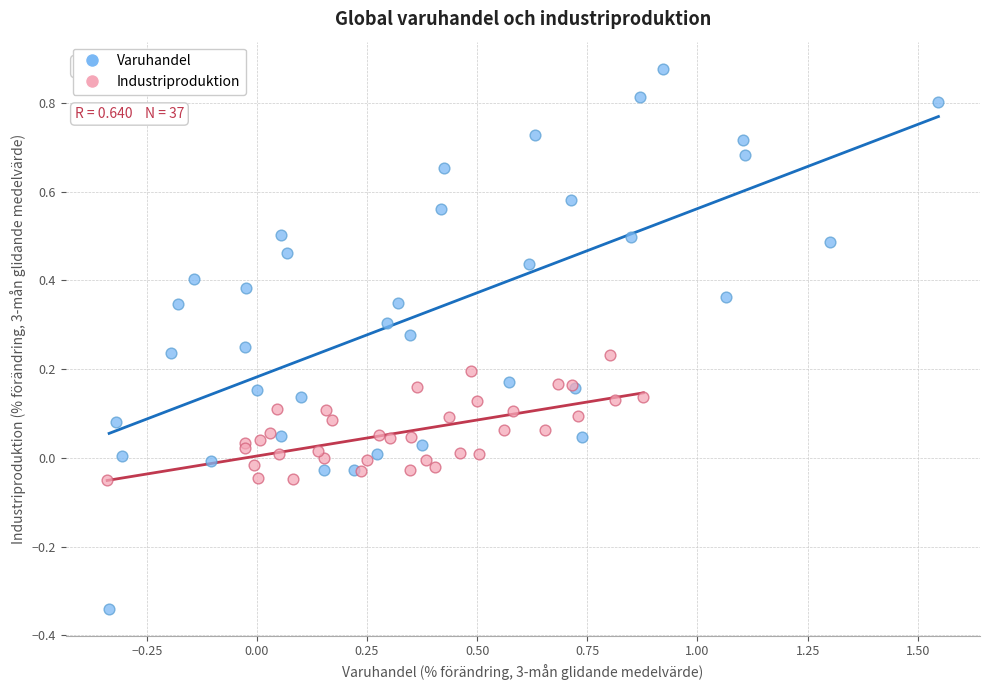

Which series has the widest spread of Y values?

Varuhandel